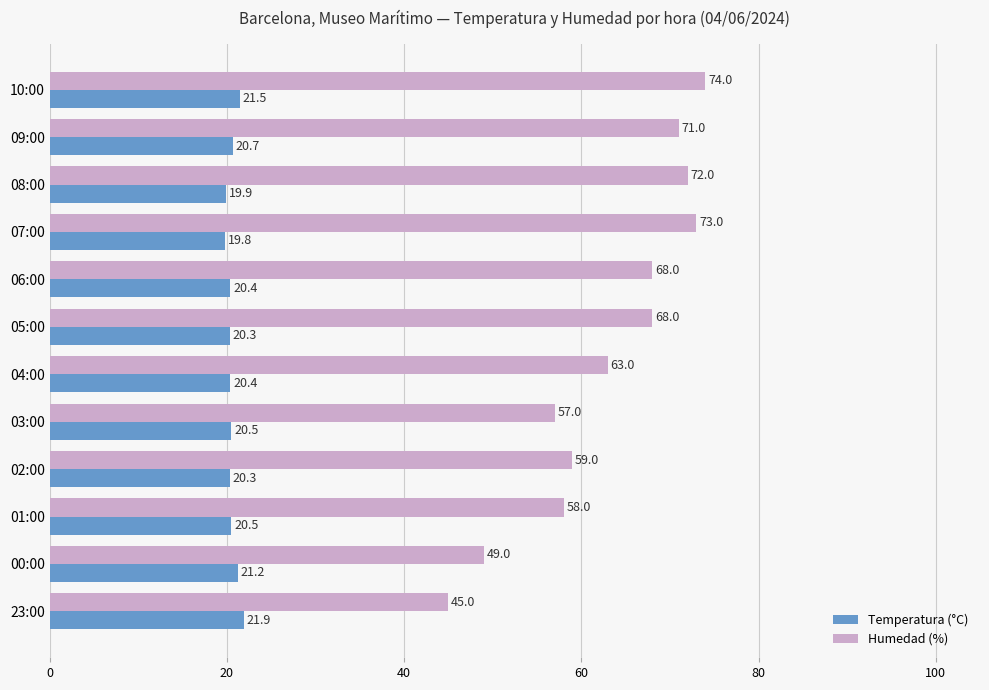

What is the difference between the maximum and minimum values in the Temperatura (°C) series?

2.1